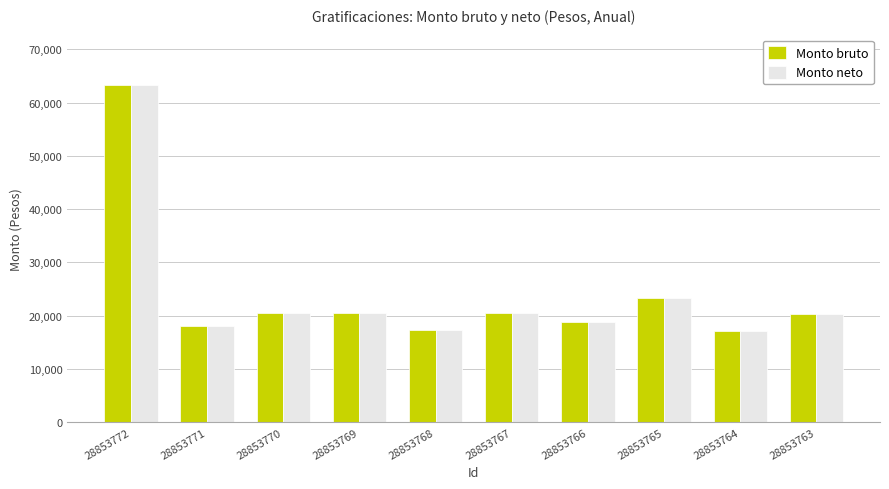

How many bars are there in total?

20